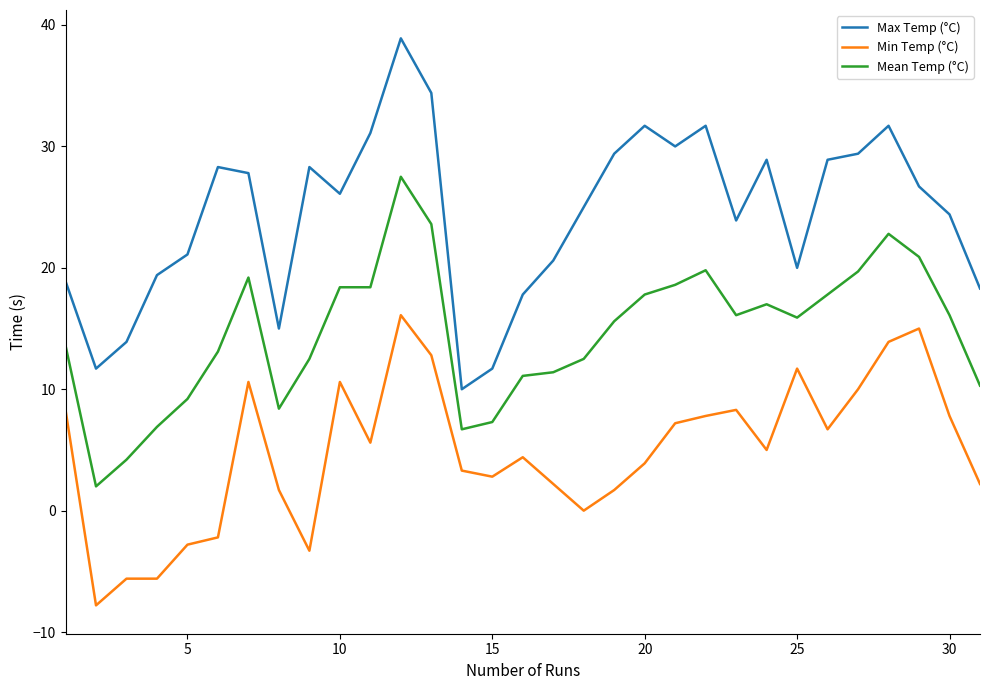

List the series in order of their overall mean, lowest first.

Min Temp (°C), Mean Temp (°C), Max Temp (°C)